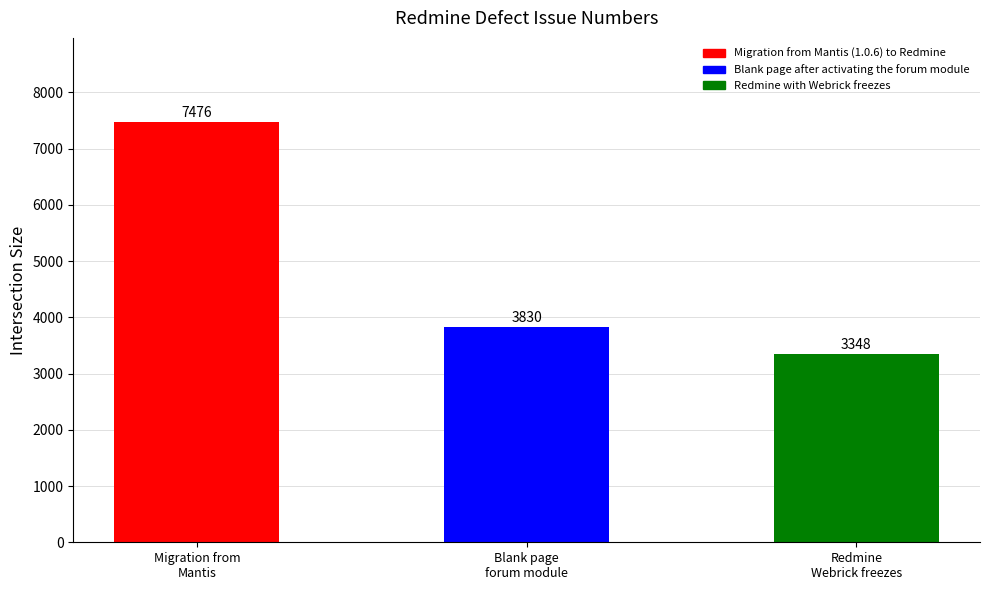

Is it true that the value at Migration from
Mantis is 7476?

True